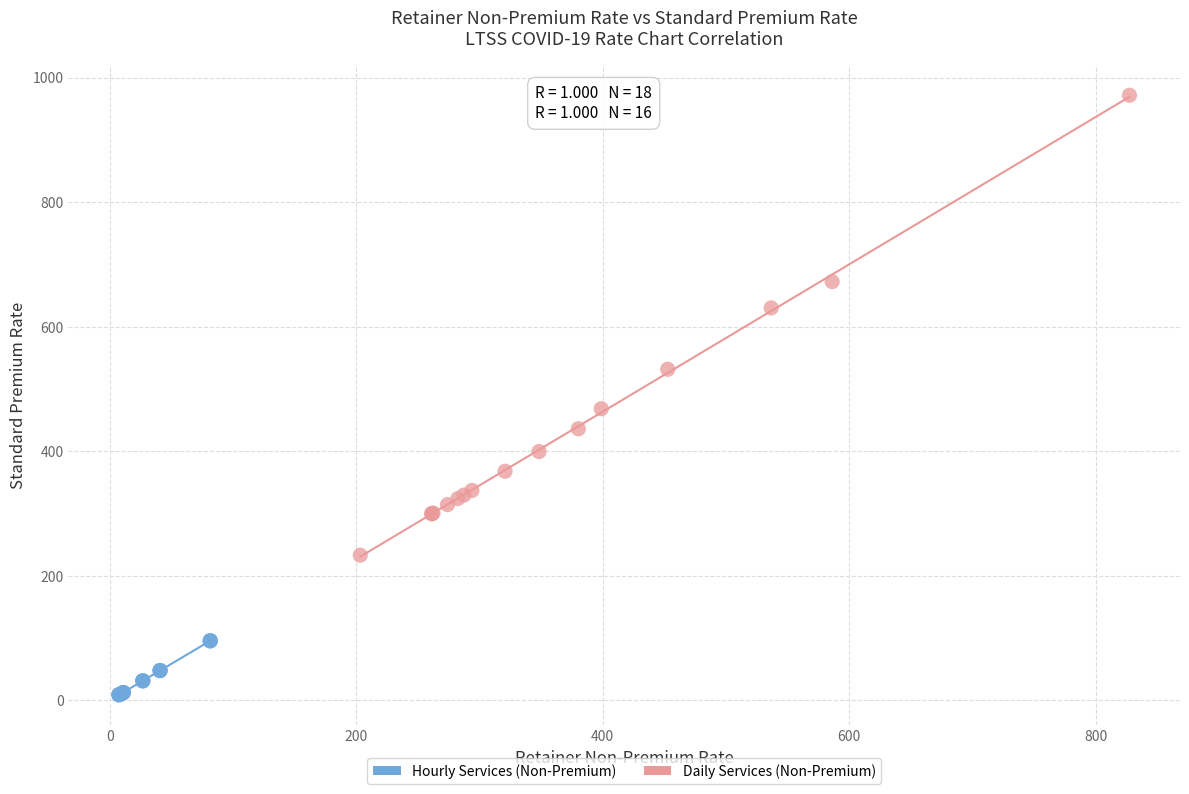

Which series reaches the minimum Y coordinate?

Hourly Services (Non-Premium)